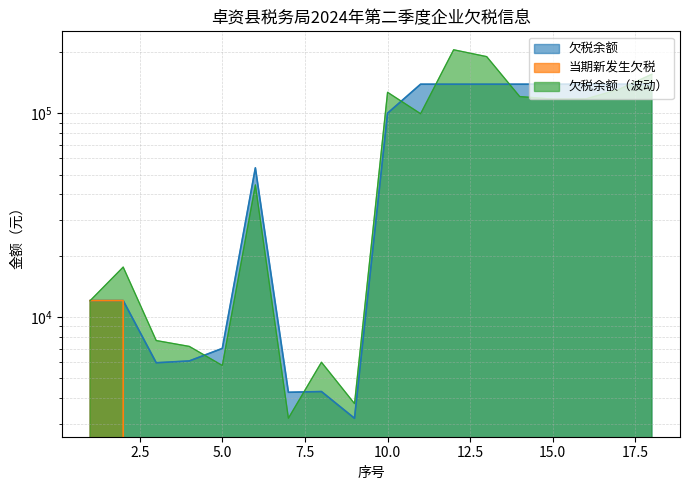

What is the sum of all 当期新发生欠税 values?

24072.2